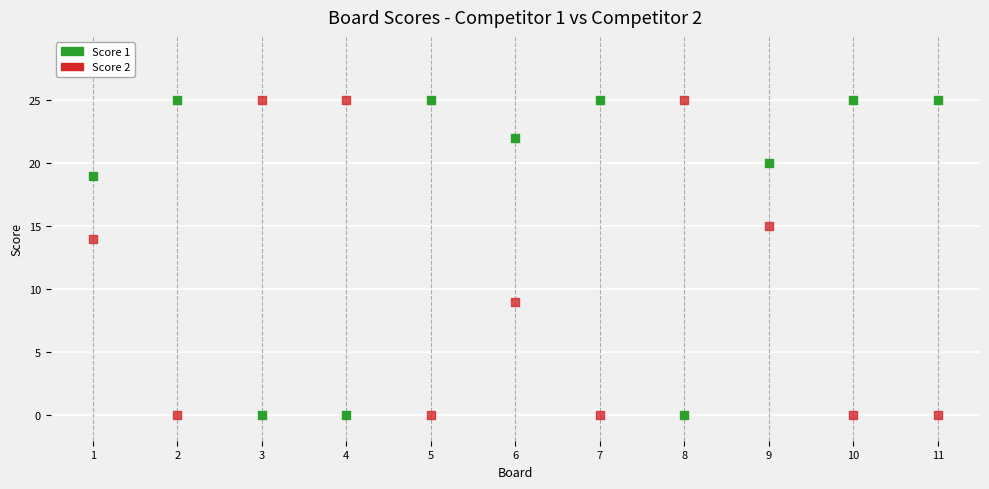

What are all the series names shown in the legend?

Score 1, Score 2